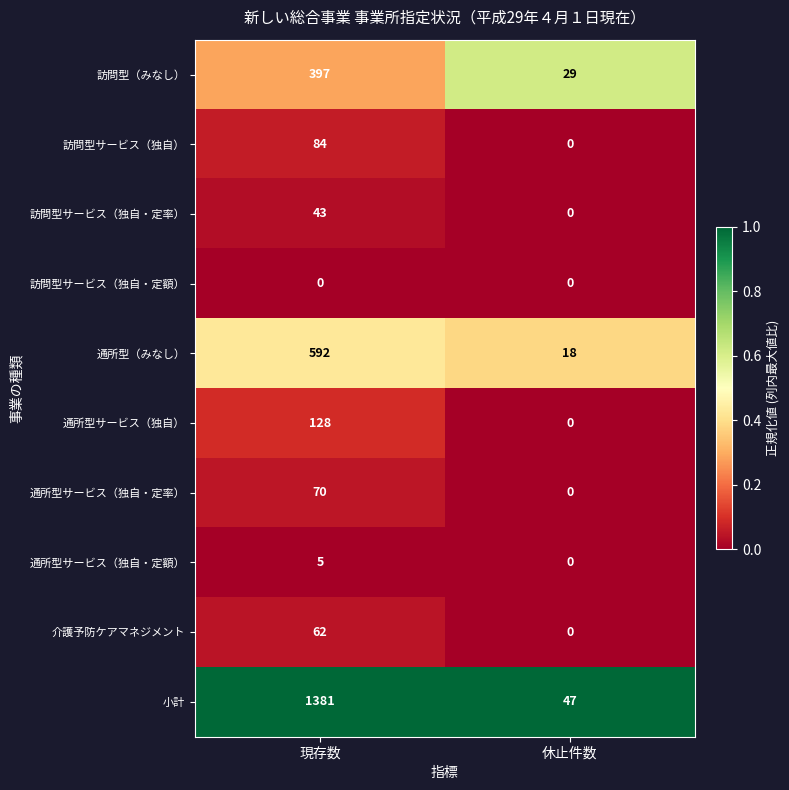

True or false: 通所型（みなし） has a value of 592 at 現存数.

True